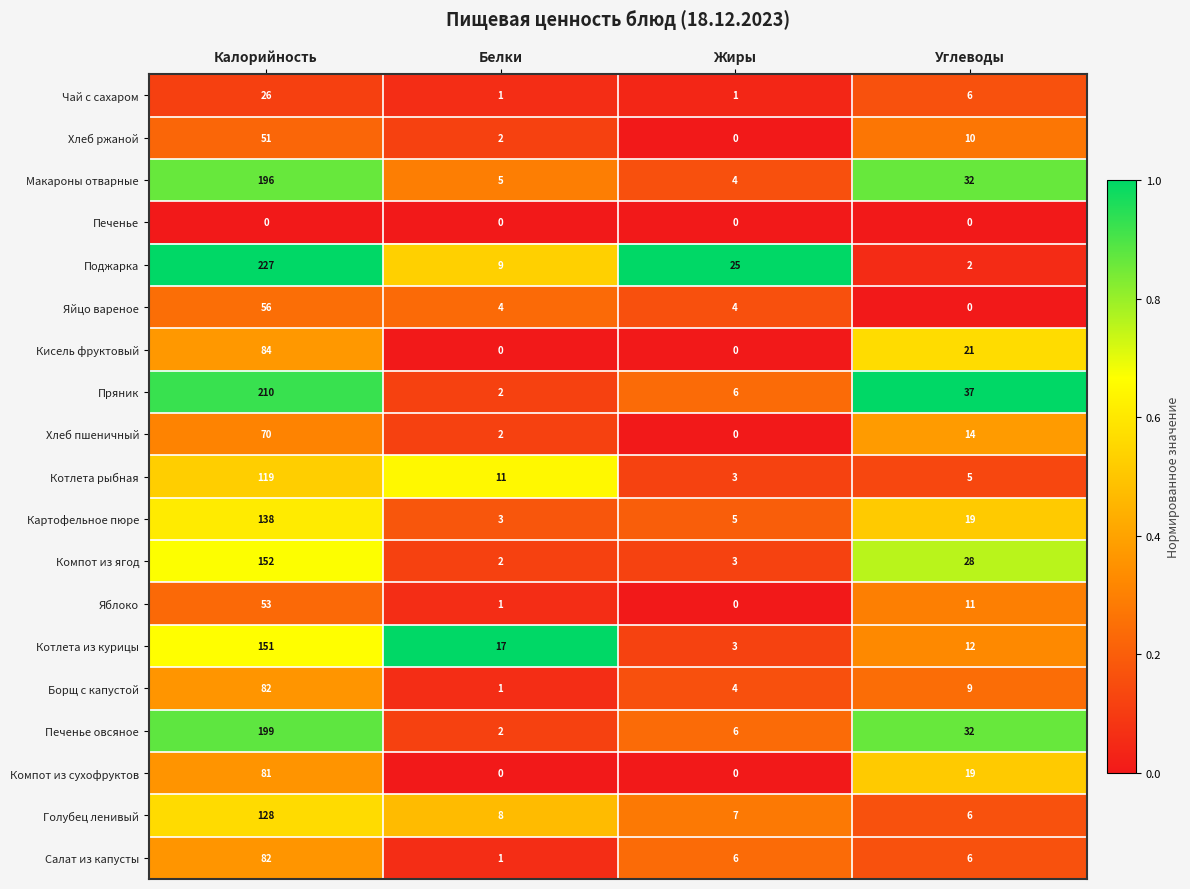

Which series changed the most between Белки and Жиры?

Поджарка